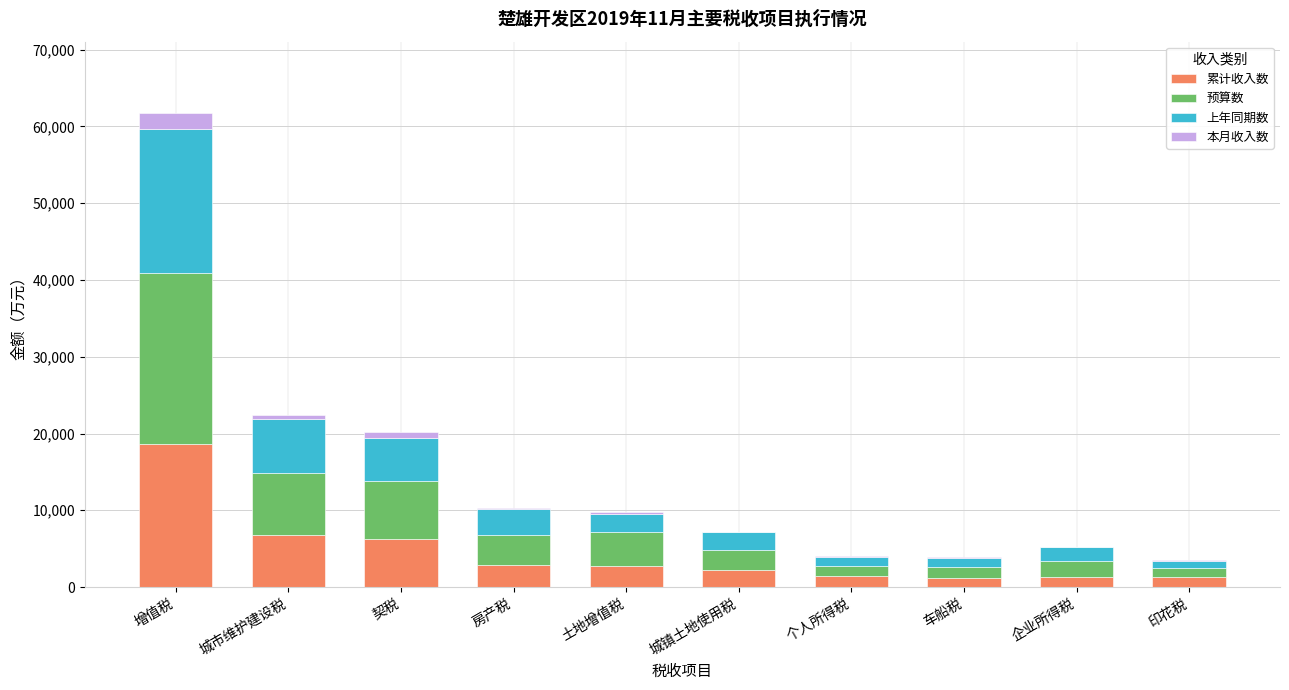

What is the highest value of the 累计收入数 series?

18695